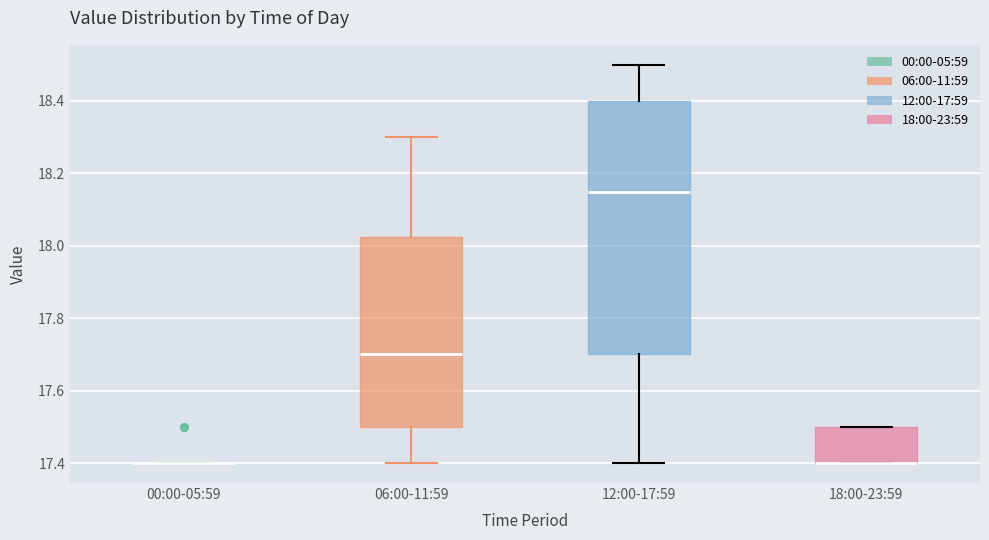

Reading left to right, transcribe this box plot: for each box, give where its median line is, the range the box spans, and where its two whiskers end, as read against the y-axis. The values are not printed on the chart, so give them approximately, as read against the axis.

00:00-05:59: box collapsed to a line at 17.40, whiskers 17.40 to 17.40
06:00-11:59: median 17.70, box 17.50 to 18.02, whiskers 17.40 to 18.30
12:00-17:59: median 18.16, box 17.70 to 18.40, whiskers 17.40 to 18.50
18:00-23:59: median 17.40 (drawn on the box's lower edge), box 17.40 to 17.50, whiskers 17.40 to 17.50